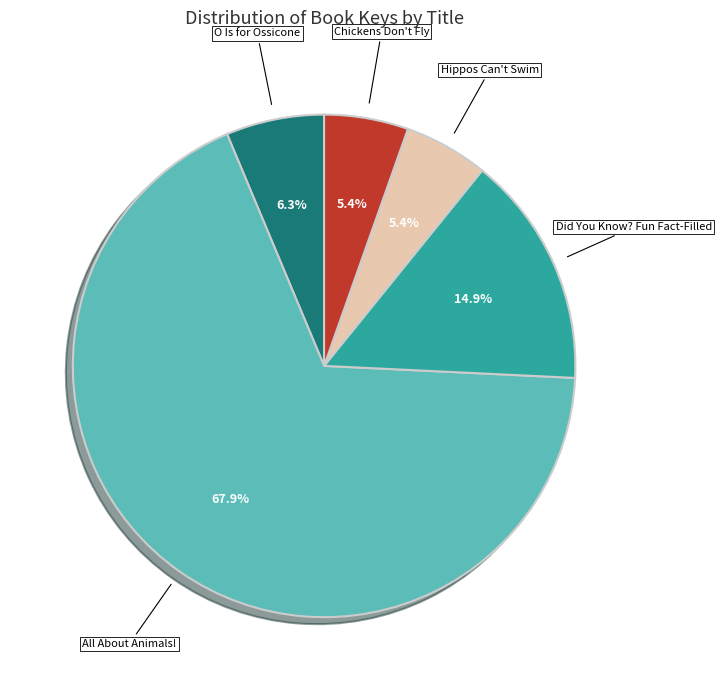

To the nearest percent, what is the difference between the Did You Know? Fun Fact-Filled and Chickens Don't Fly slice percentages?

10%